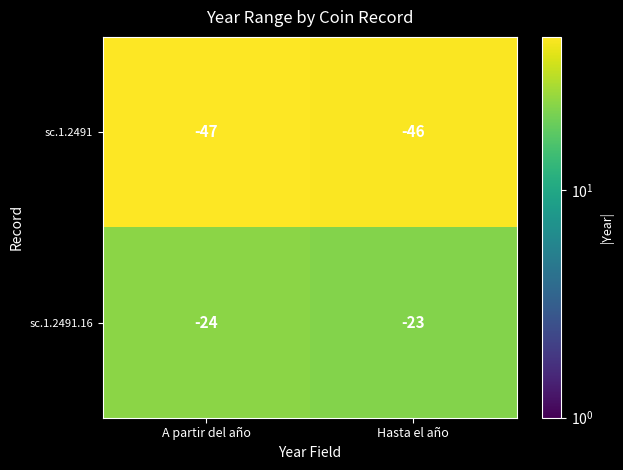

True or false: sc.1.2491.16 has a value of -11 at Hasta el año.

False